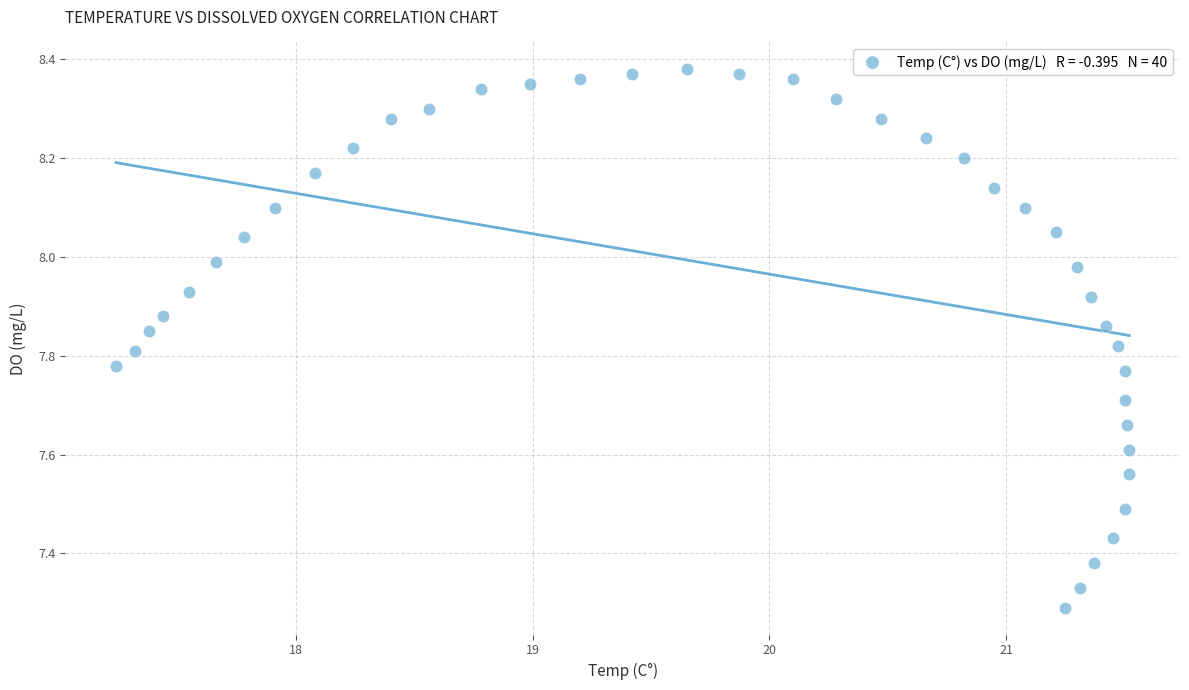

What is the range of X values (max minus min)?

4.3